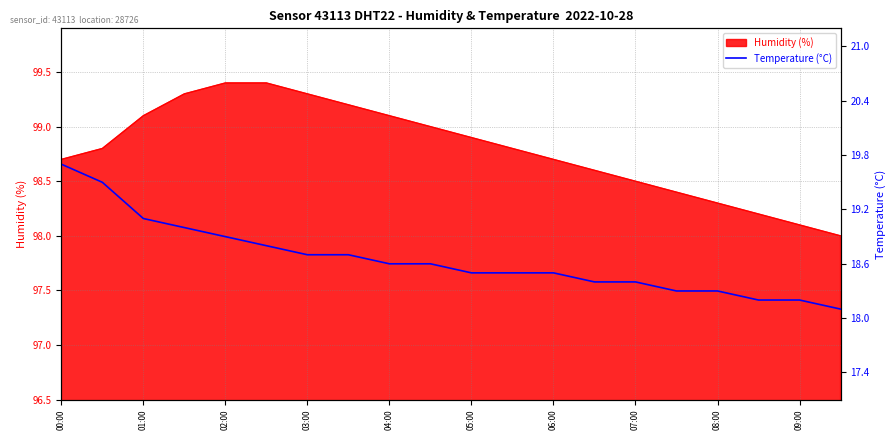

What is the minimum value shown in the chart?

18.1